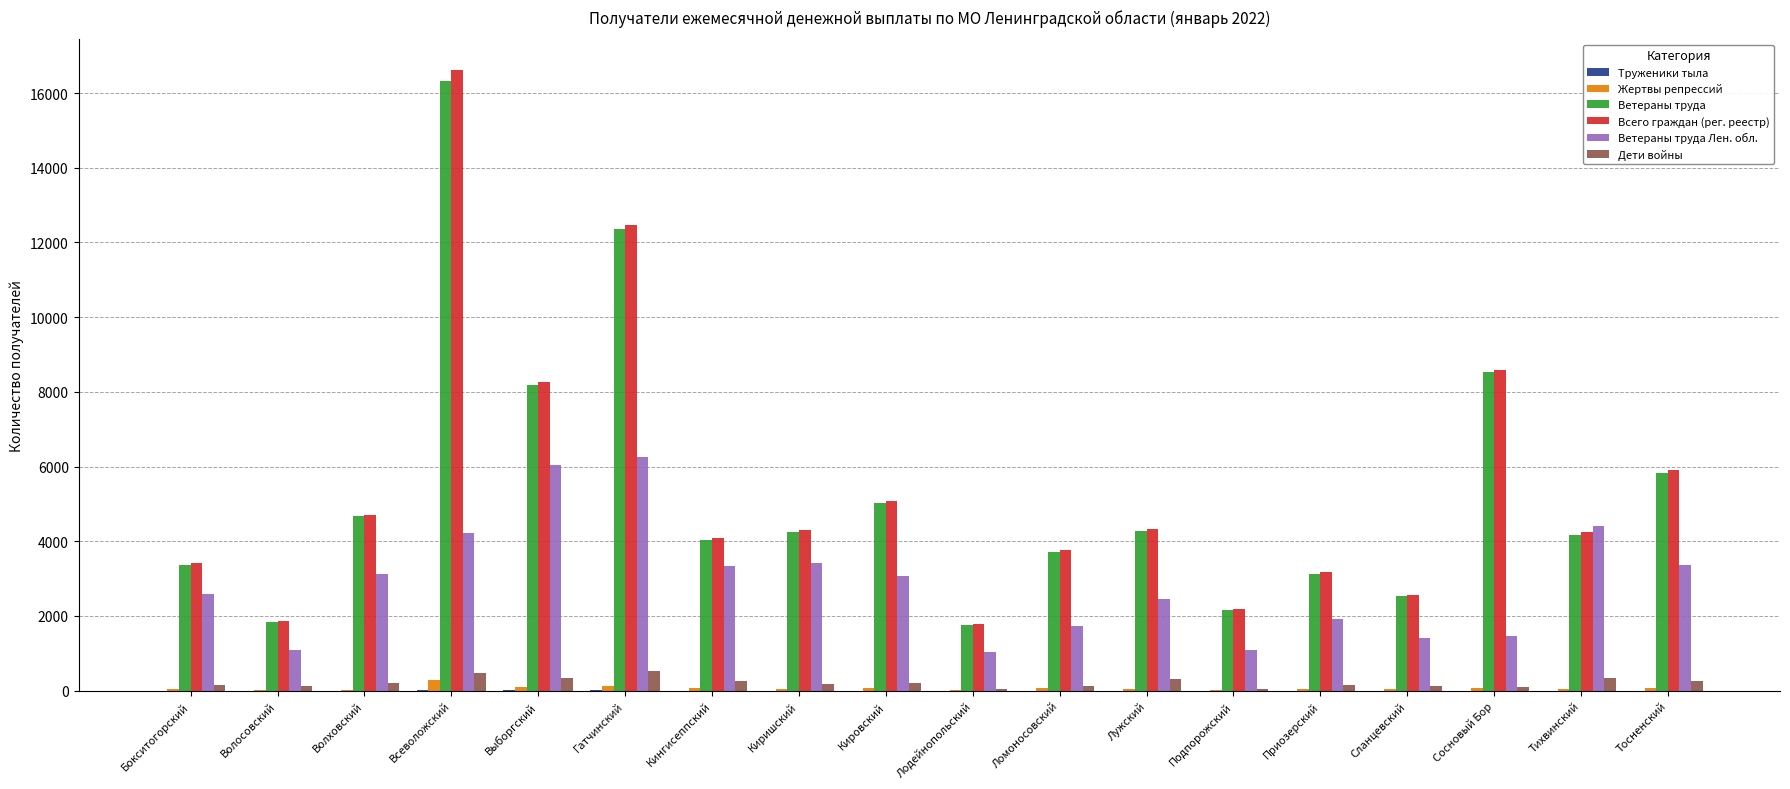

Which series has the largest range (max minus min)?

Всего граждан (рег. реестр)